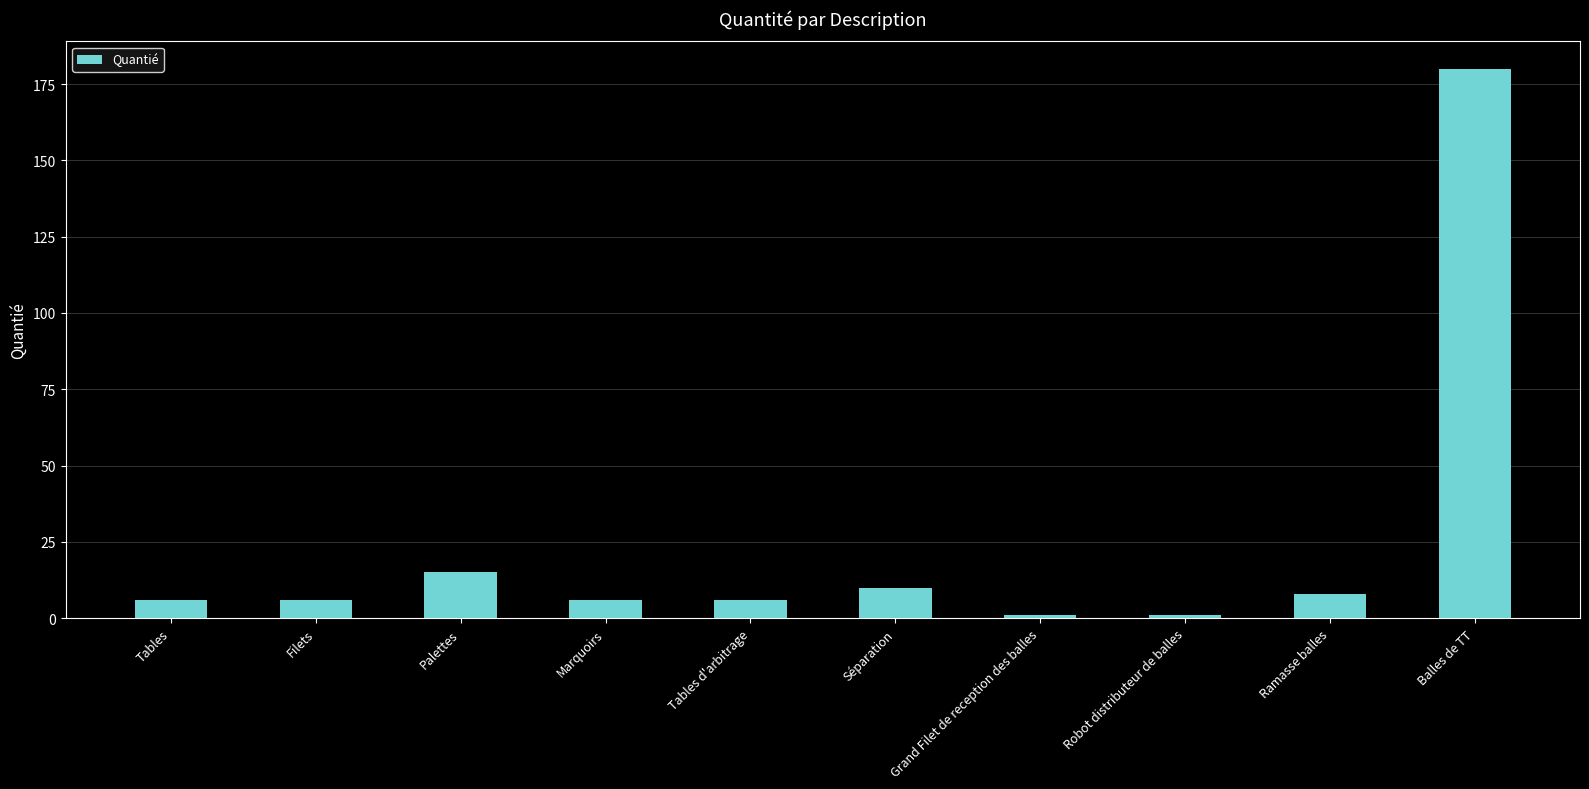

What is the sum of all values?

239